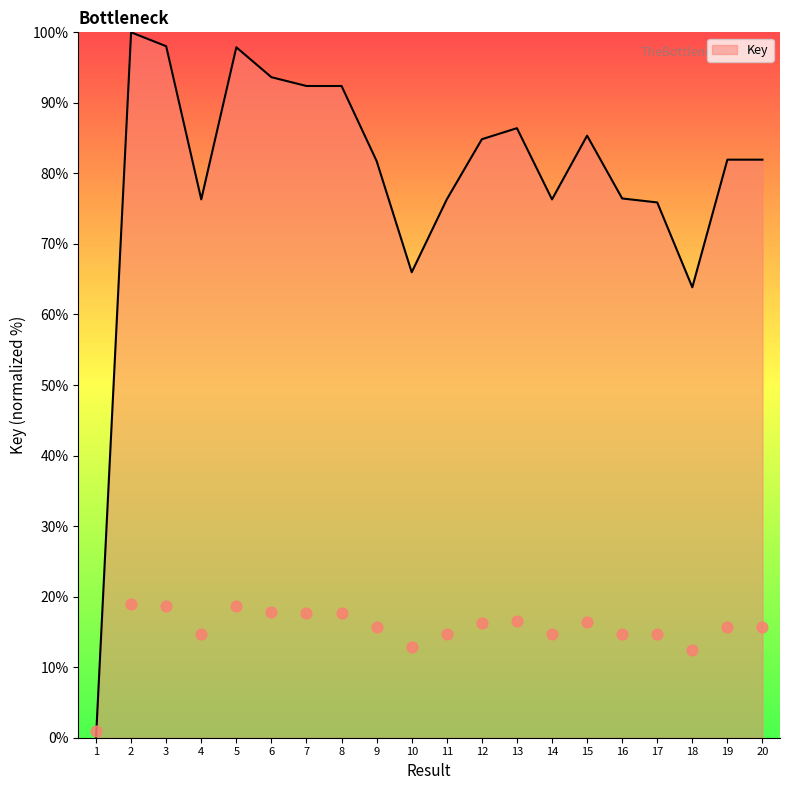

What is the ratio of the value at 7 to the value at 12?

1.1